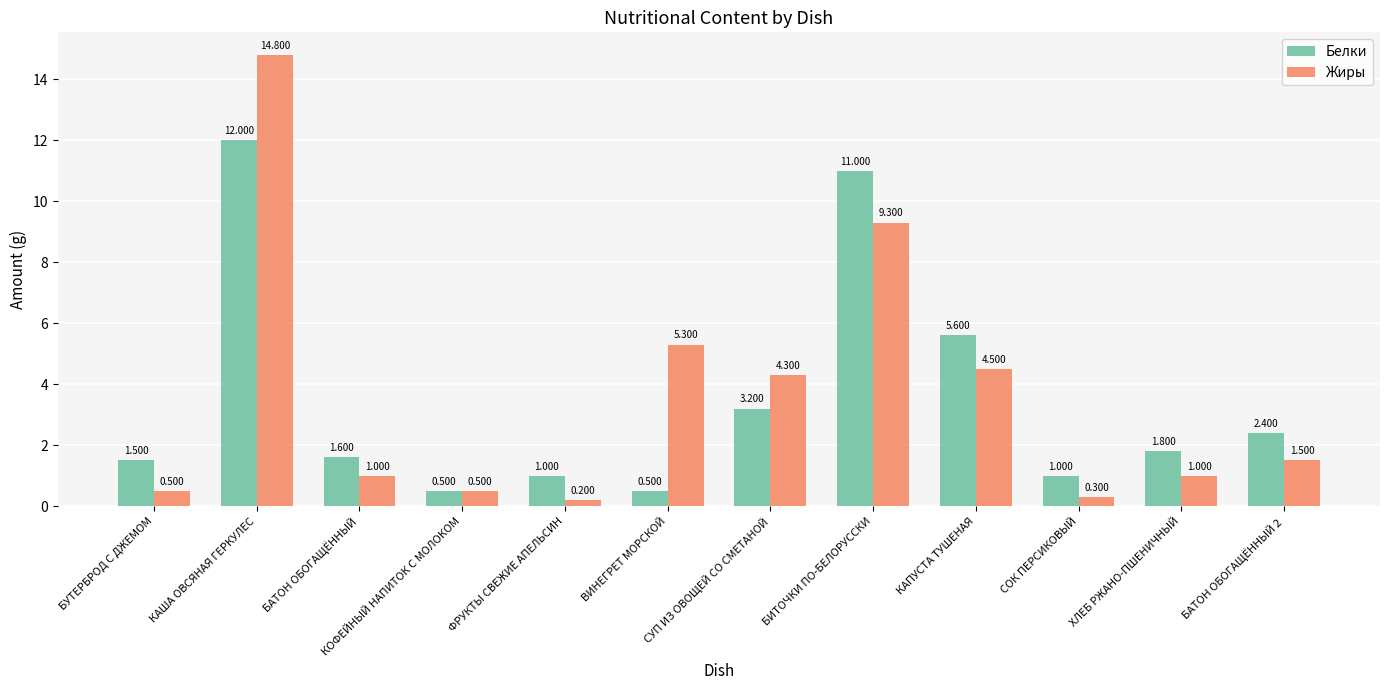

The value of Белки at КОФЕЙНЫЙ НАПИТОК С МОЛОКОМ is 0.5. True or false?

True